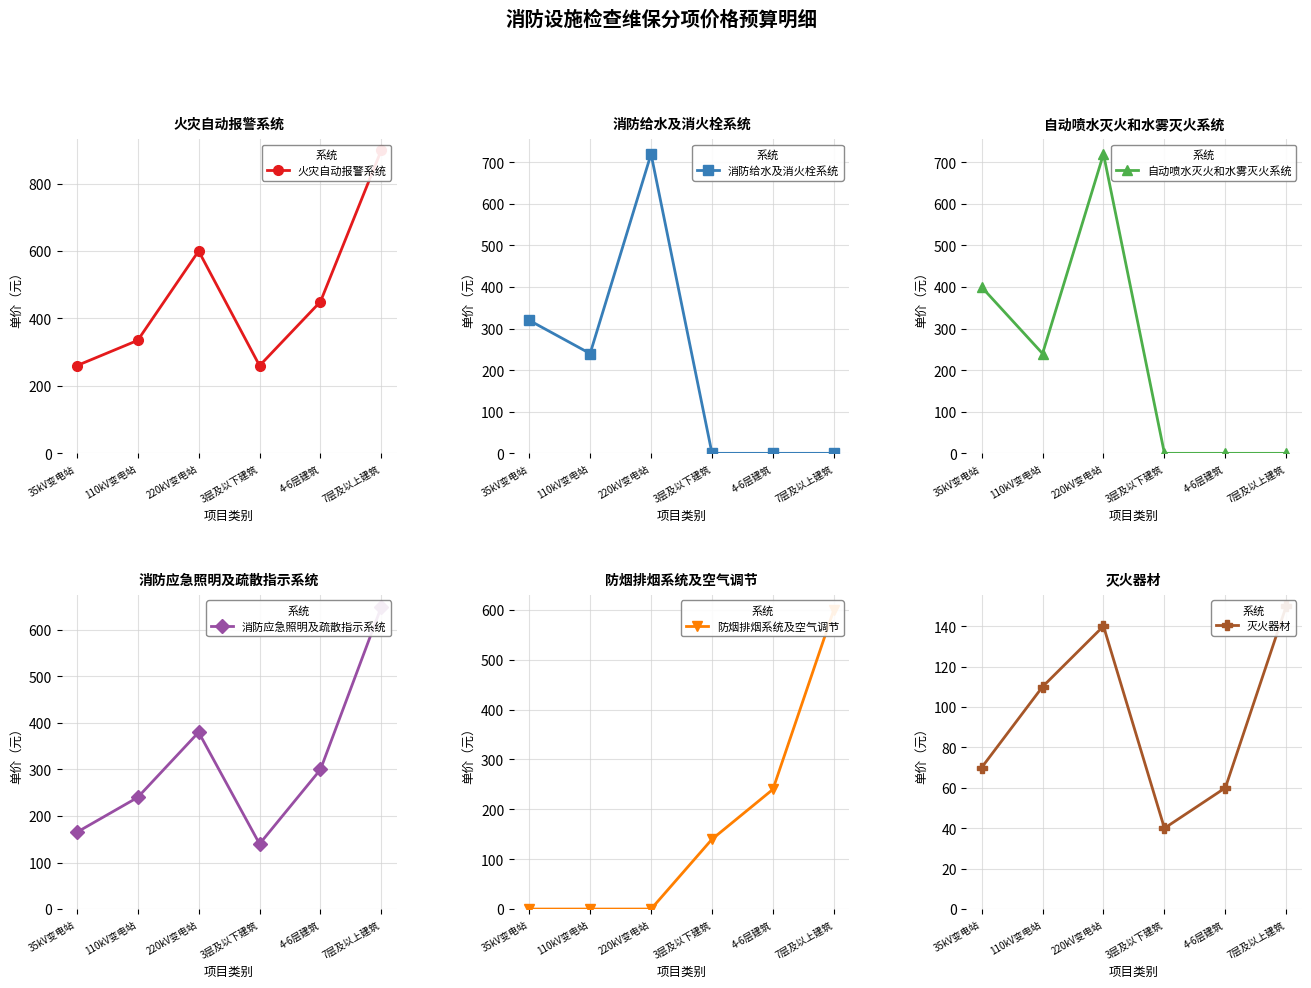

The value of 自动喷水灭火和水雾灭火系统 at 7层及以上建筑 is -216. True or false?

False